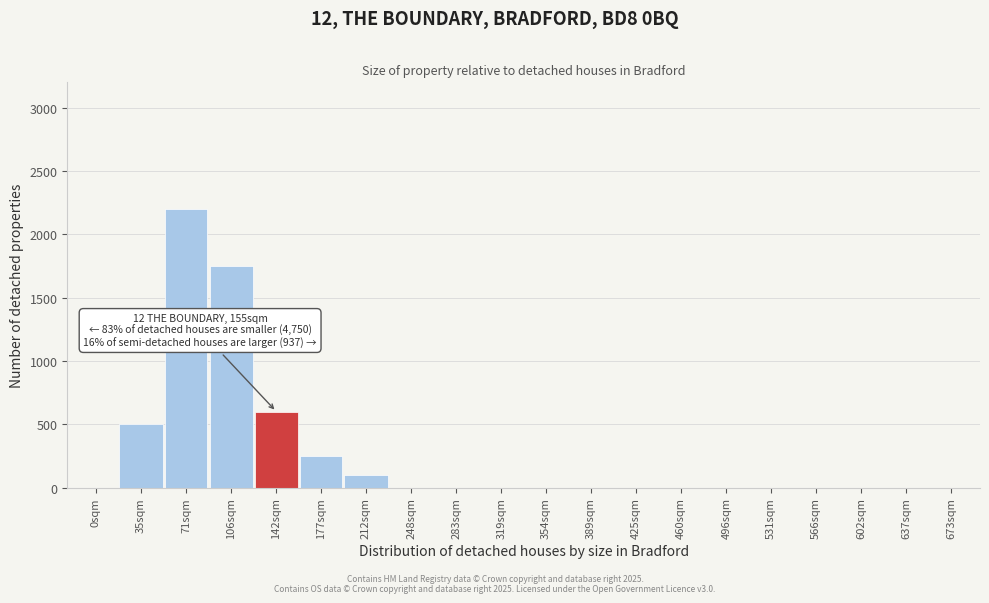

Reading right to left, what are all the values shown in this chart?

673sqm=0	637sqm=0	602sqm=0	566sqm=0	531sqm=0	496sqm=0	460sqm=0	425sqm=0	389sqm=0	354sqm=0	319sqm=0	283sqm=0	248sqm=0	212sqm=100	177sqm=250	142sqm=600	106sqm=1750	71sqm=2200	35sqm=500	0sqm=0